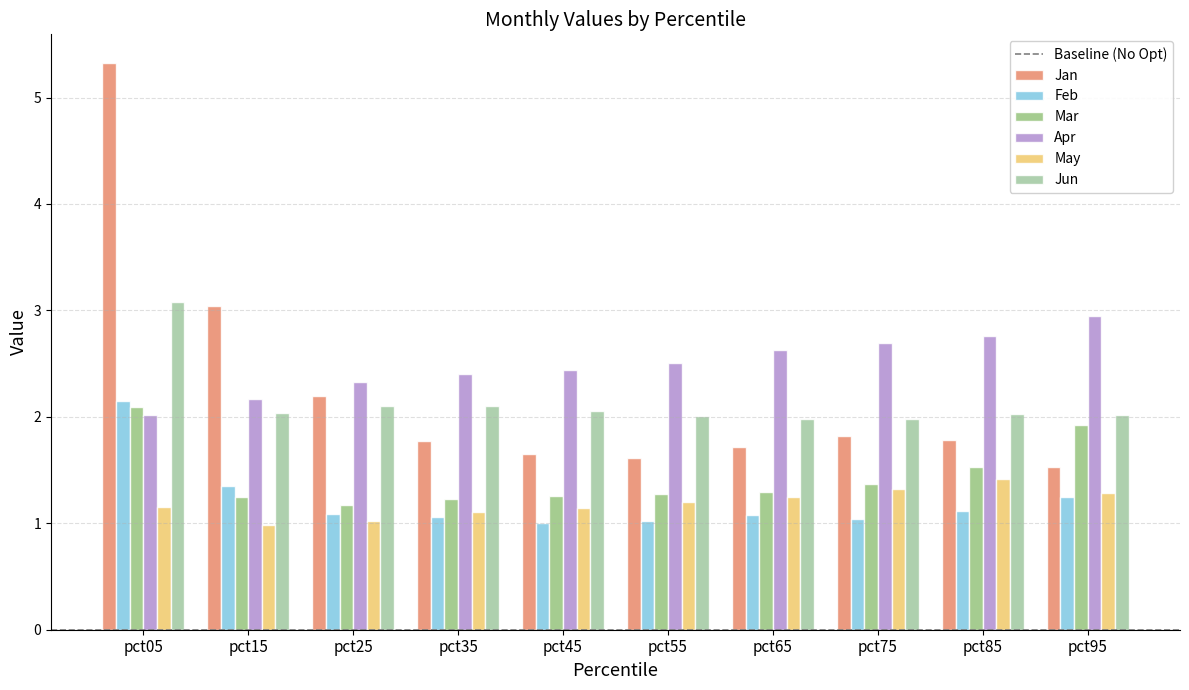

How many categories are shown in the chart?

10